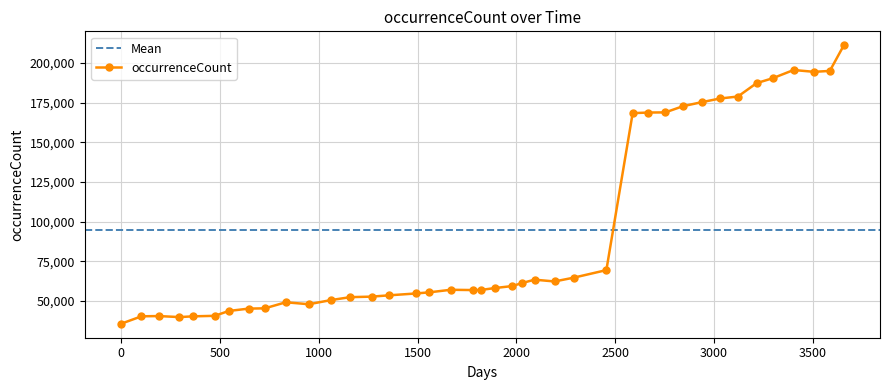

What is the greatest value displayed?

211281